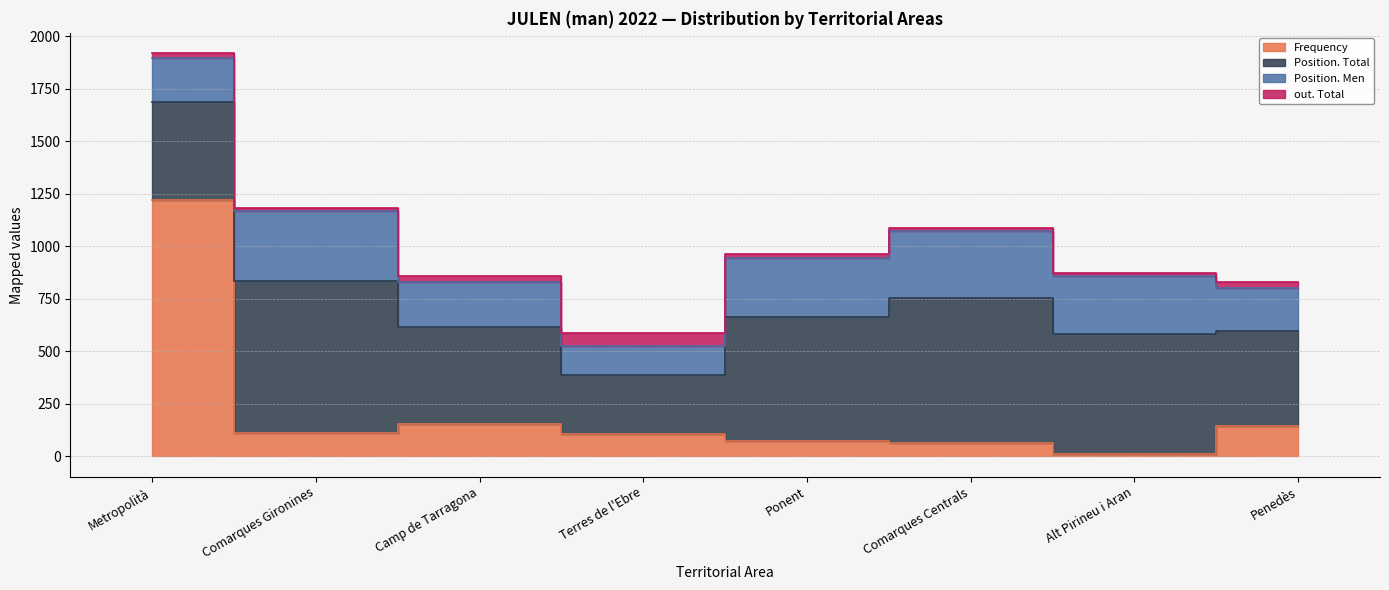

What is the spread (max minus min) of values at Ponent?

570